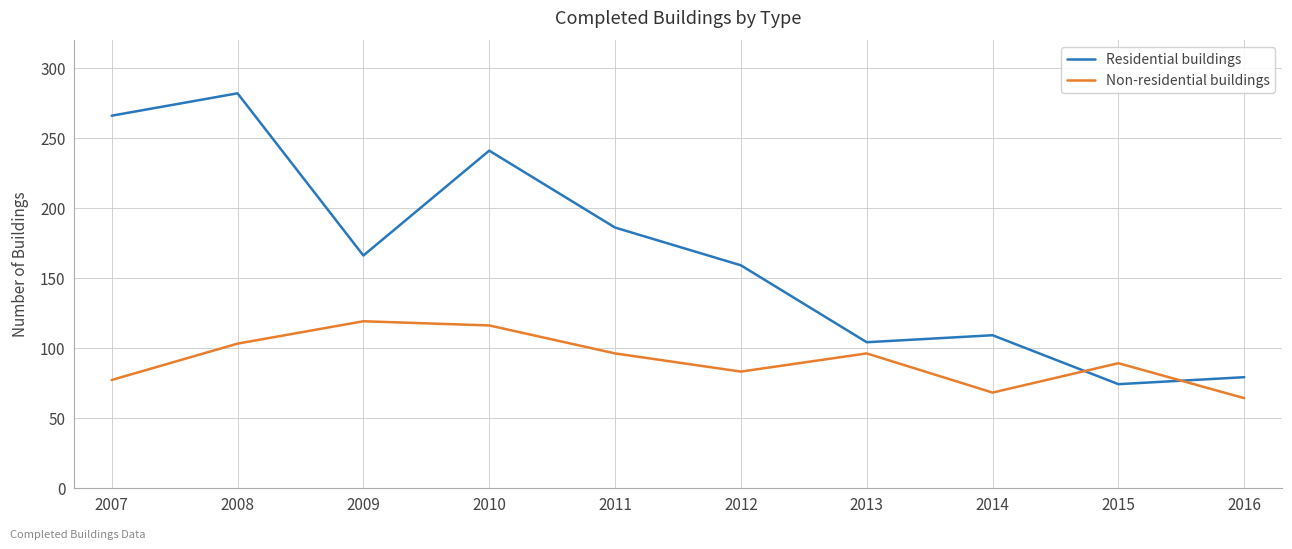

Which series has the largest range (max minus min)?

Residential buildings